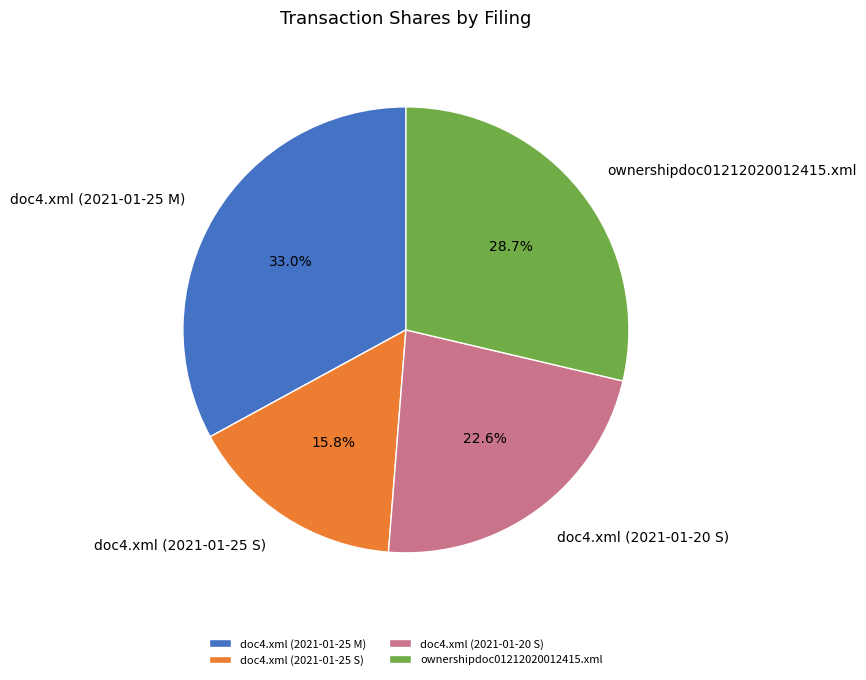

To the nearest percent, what is the difference between the doc4.xml (2021-01-25 S) and doc4.xml (2021-01-25 M) slice percentages?

17%